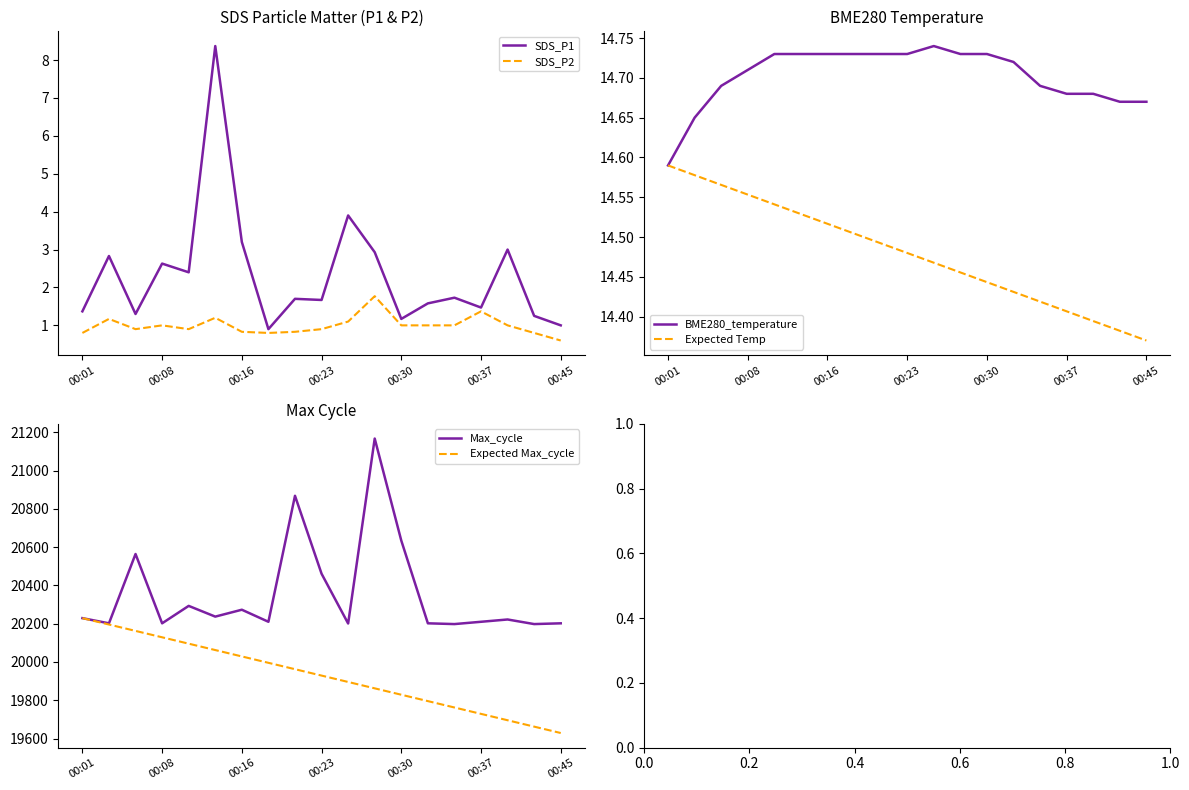

What is the value of the SDS_P2 point at the 16th from the left?

1.4